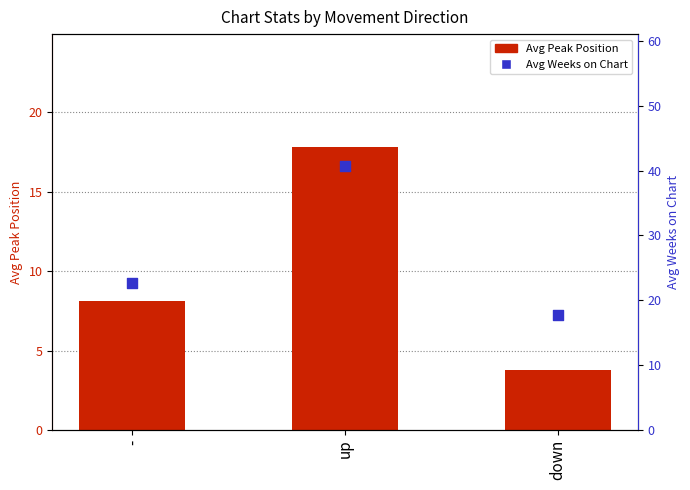

At which category is the sum across all series the highest?

up